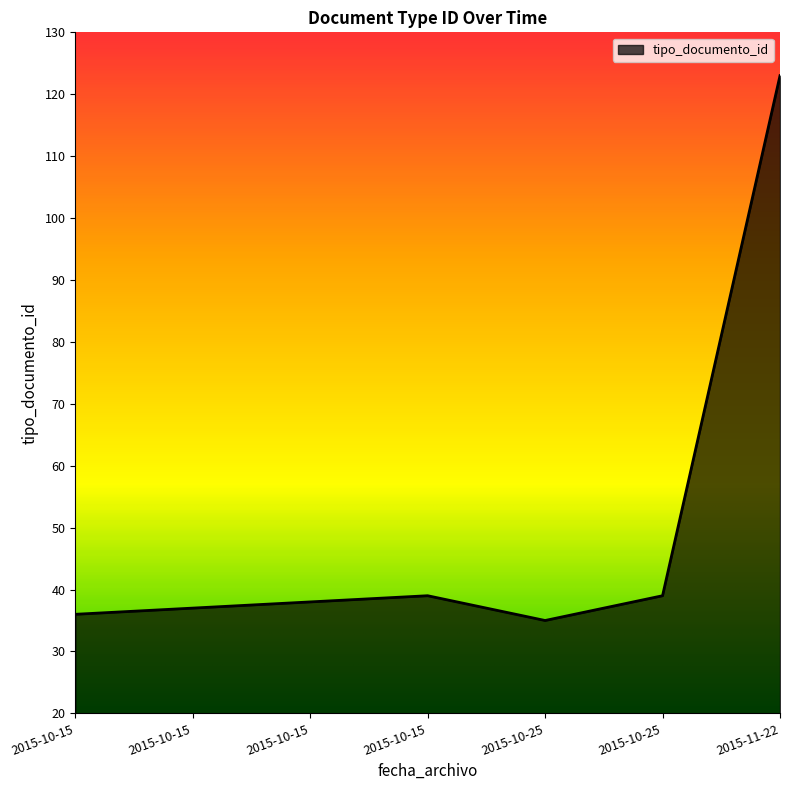

What is the average value?

50